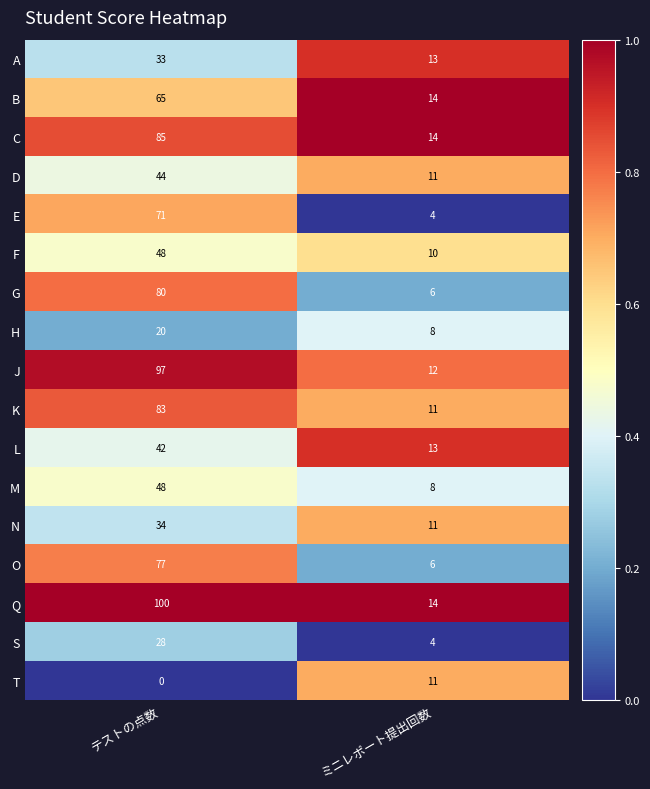

The value of N at ミニレポート提出回数 is 7. True or false?

False